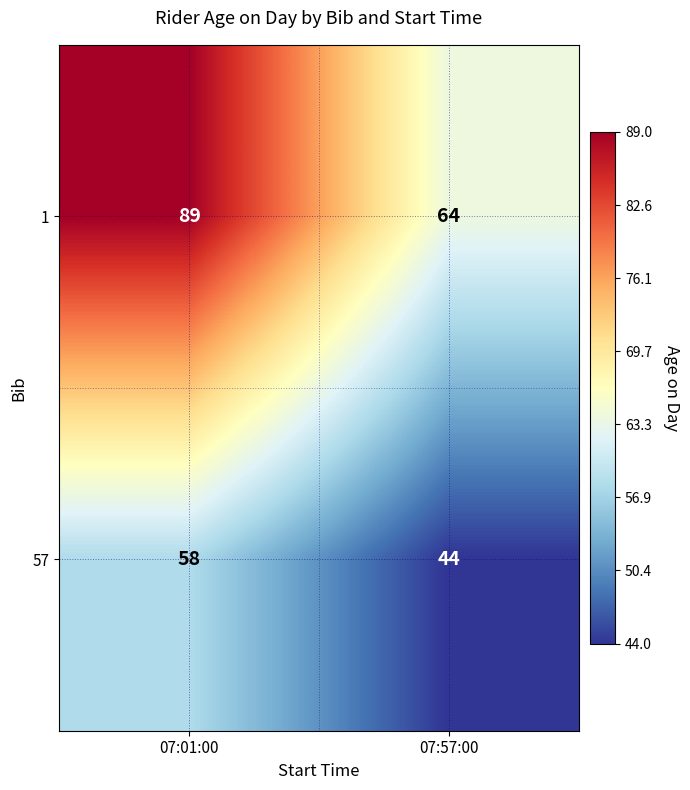

What is the sum of all 57 values?

102